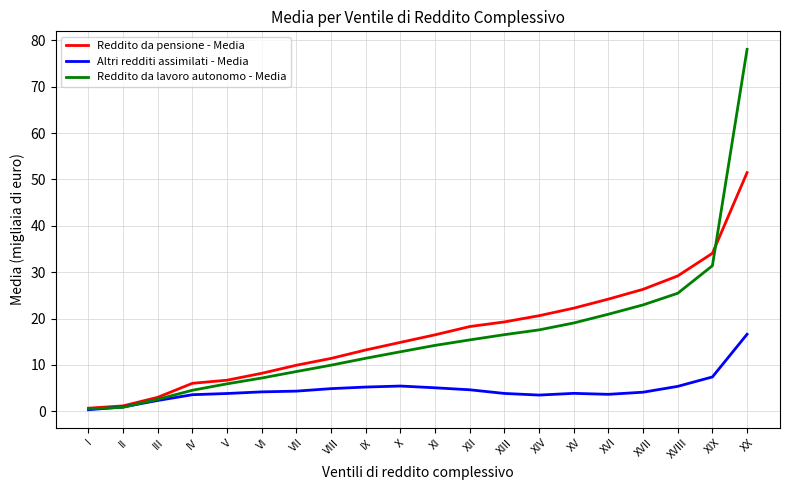

Which series has the widest spread of values?

Reddito da lavoro autonomo - Media